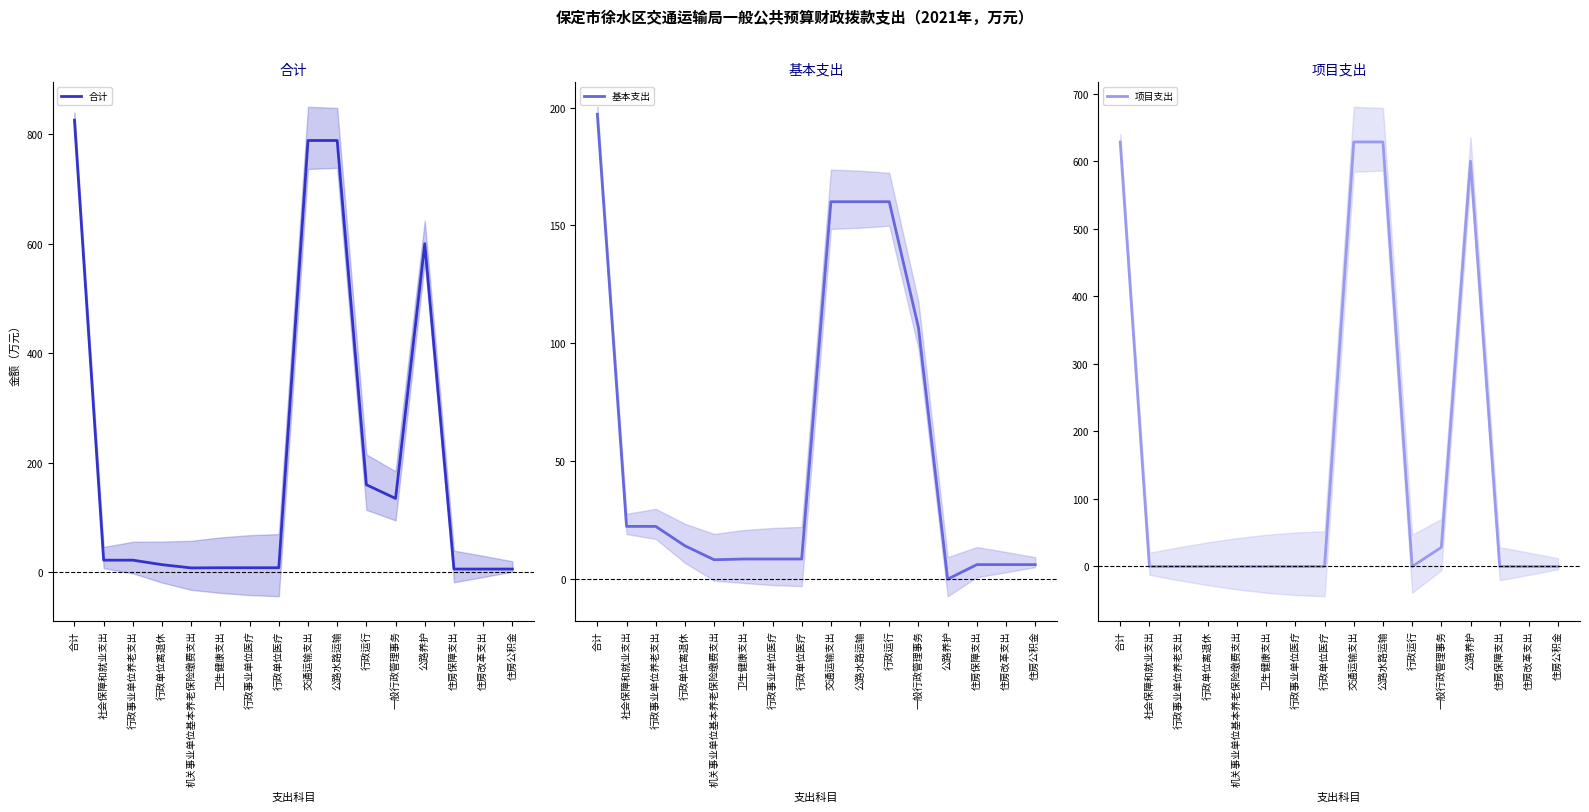

What is the sum of the 合计 values at 行政运行 and 行政单位离退休?

174.2